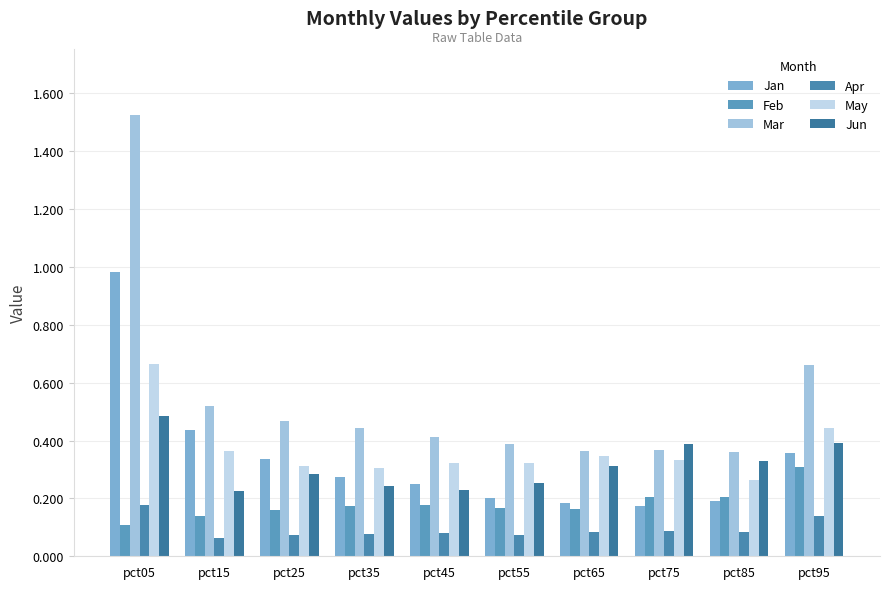

What is the value of the Jan bar at the 6th from the left?

0.2